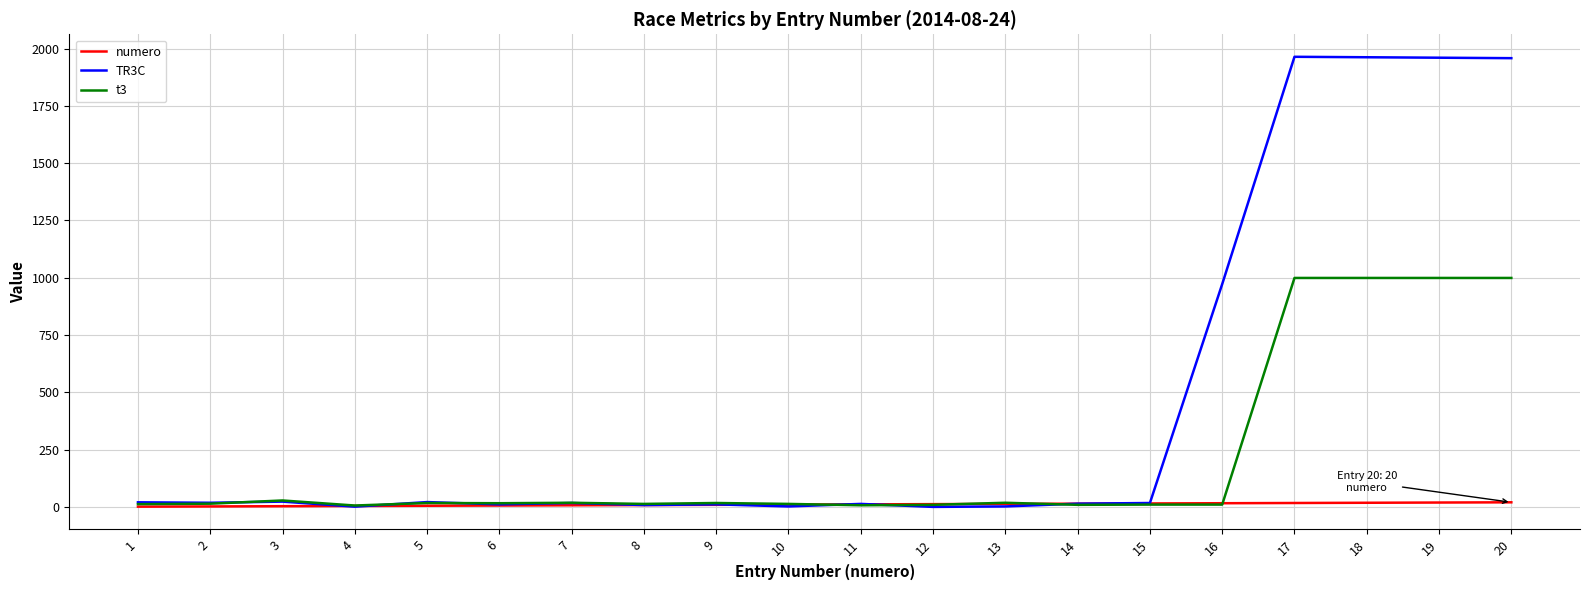

Which series has the widest spread of values?

TR3C